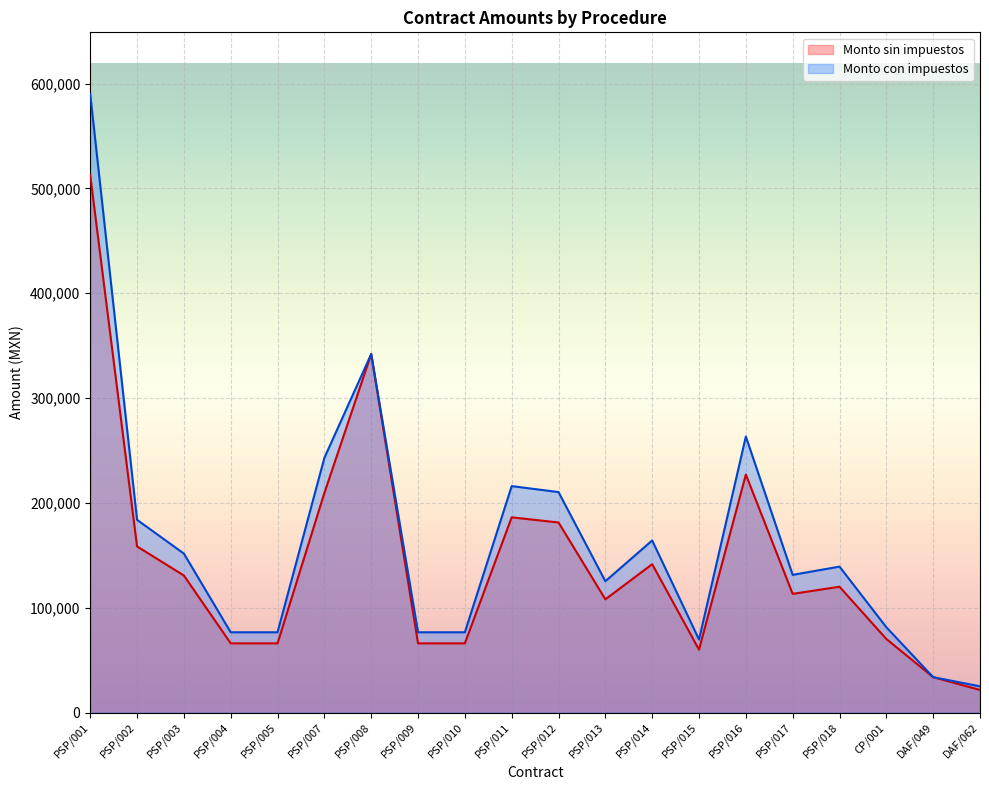

In Monto con impuestos, how many points are higher than both neighbors (excluding endpoints)?

5